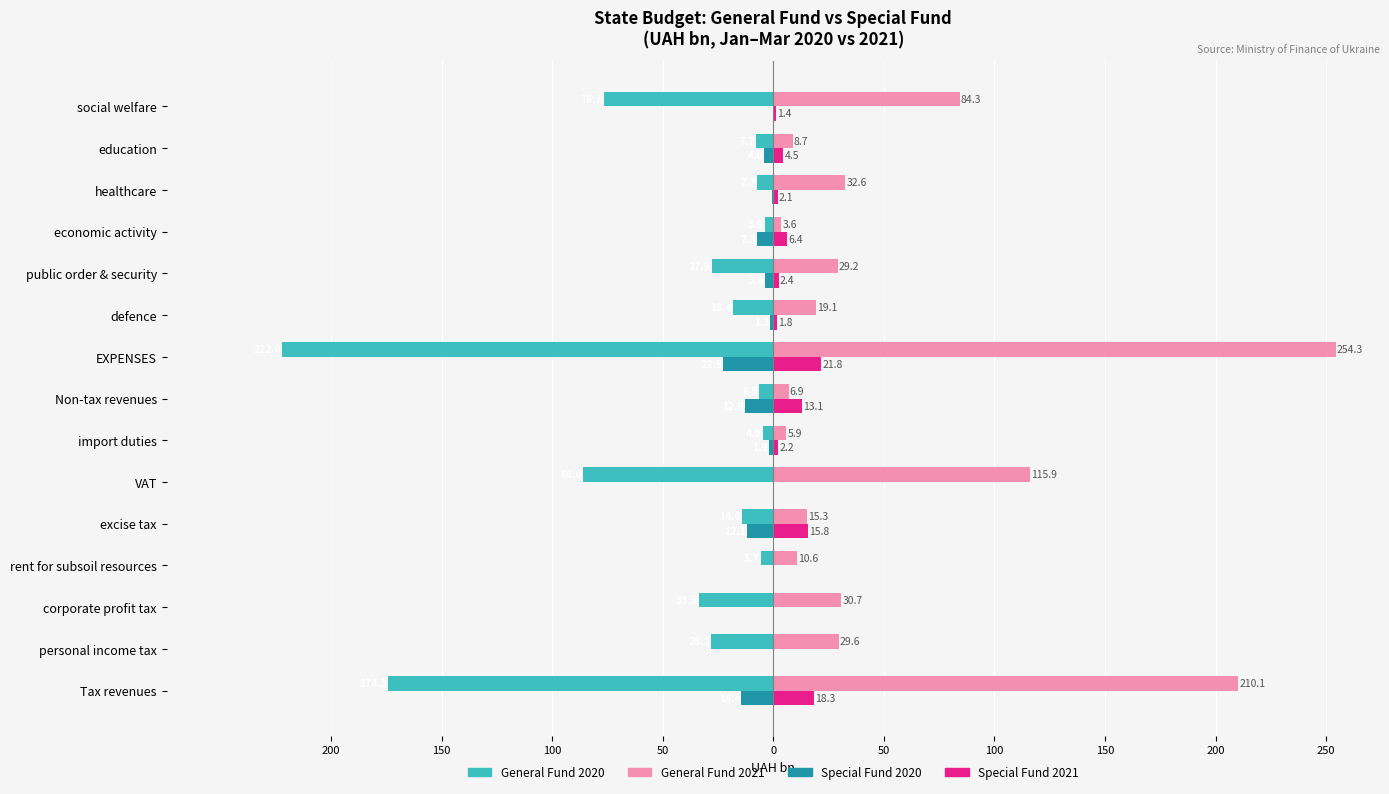

Which series has the largest range (max minus min)?

General Fund 2021